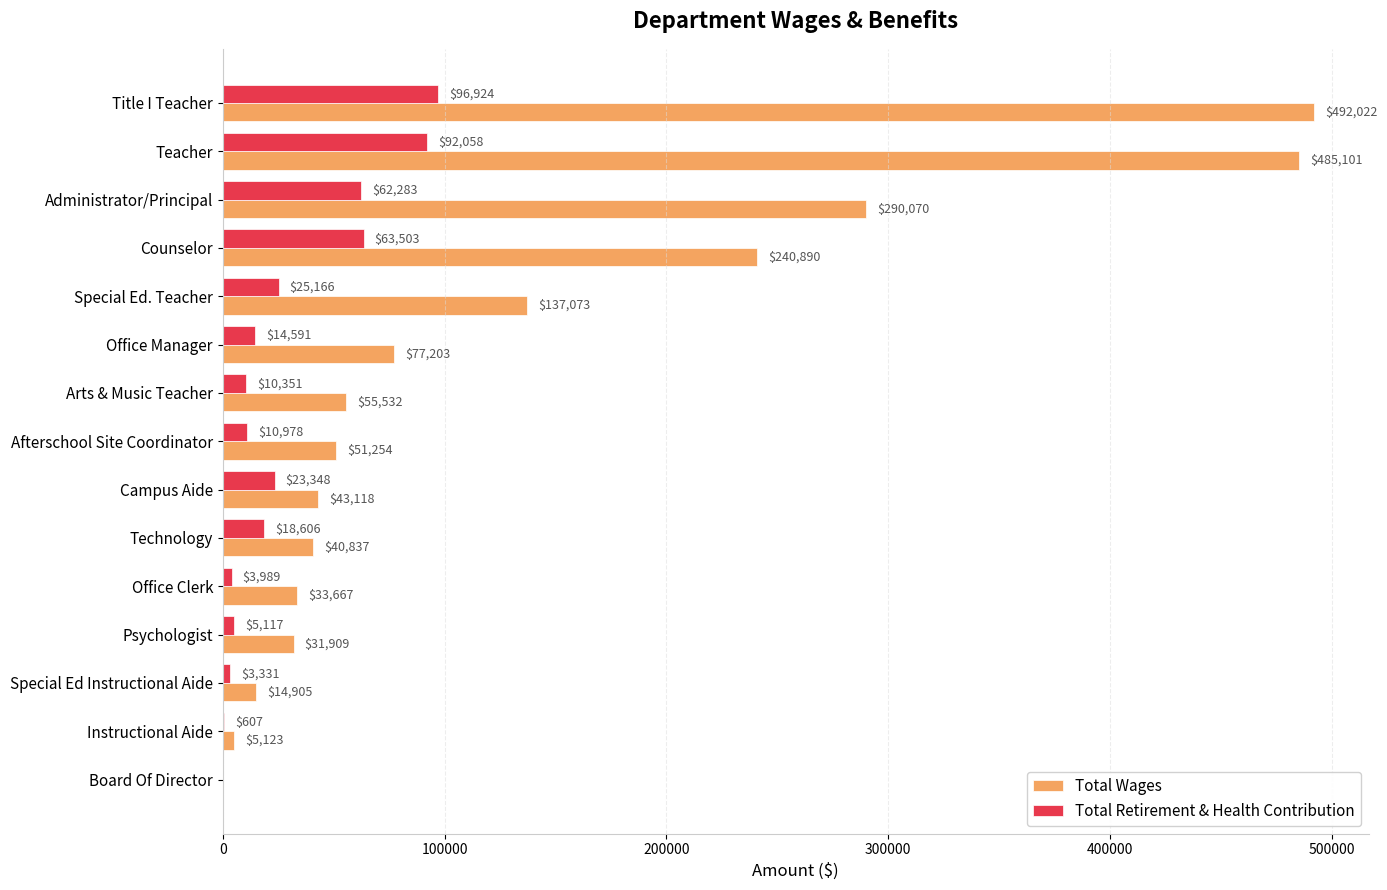

What is the maximum value for Total Wages?

492022